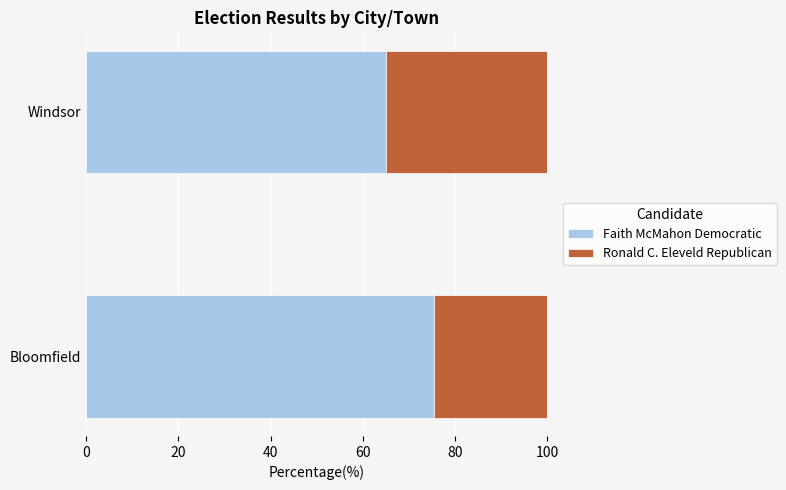

What is the sum of the Faith McMahon Democratic values at Bloomfield and Windsor?

140.5